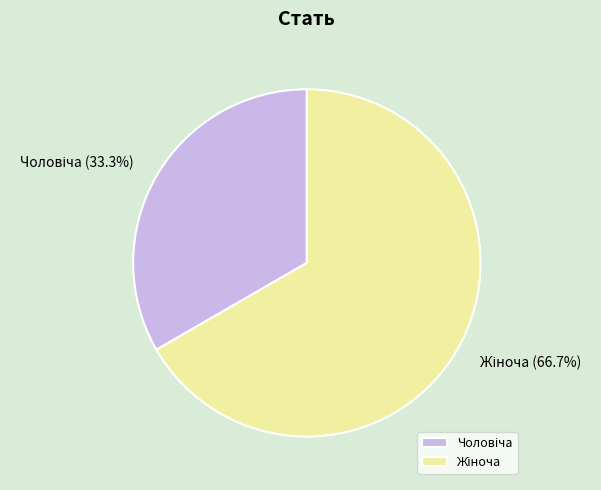

Is there any slice that represents more than half of the pie?

Yes